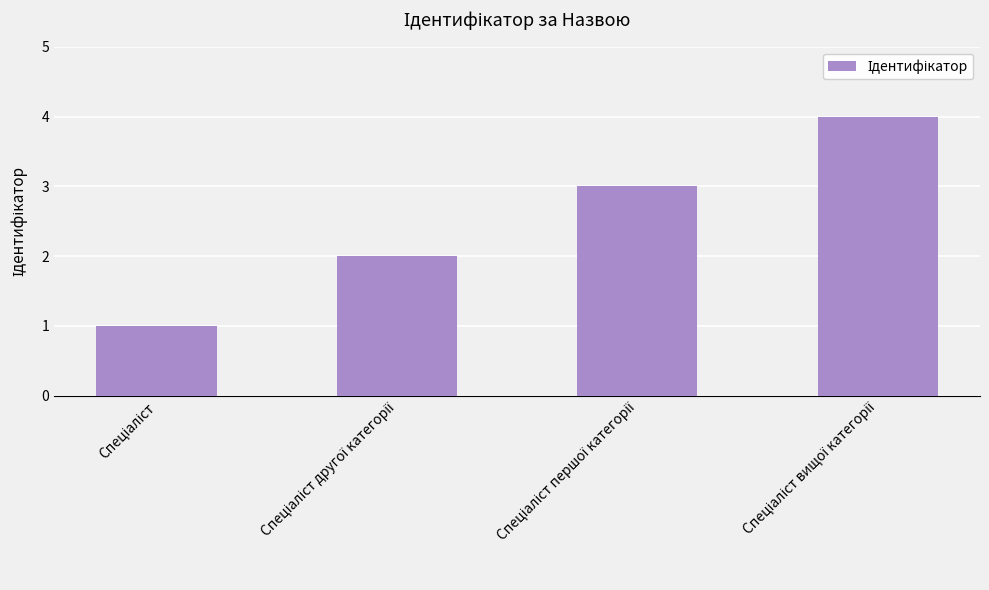

Reading right to left, transcribe all the data shown in this chart.

4	3	2	1